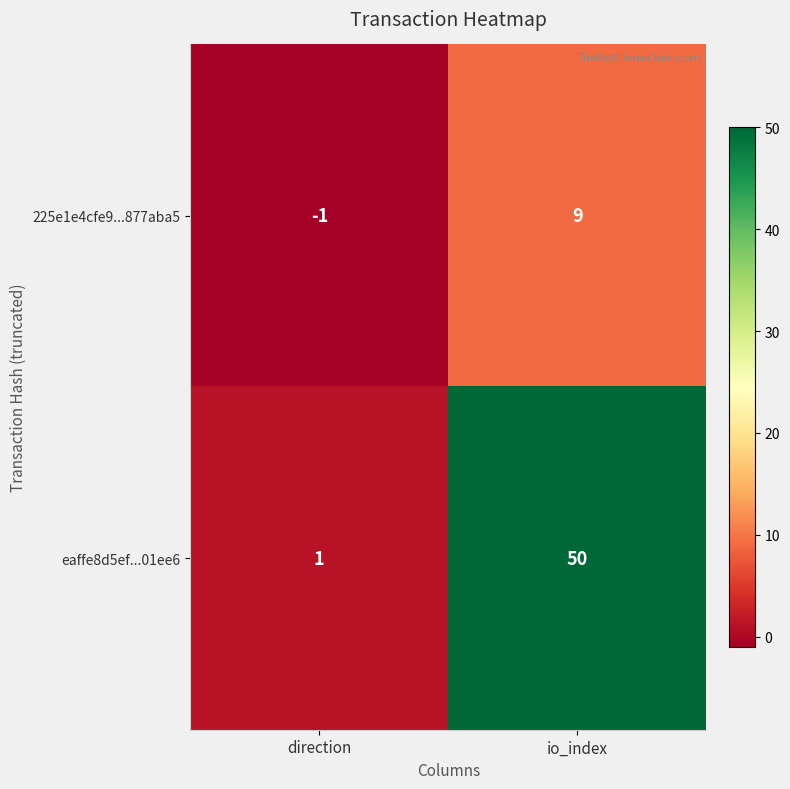

Which series has the largest total across all categories?

eaffe8d5ef...01ee6